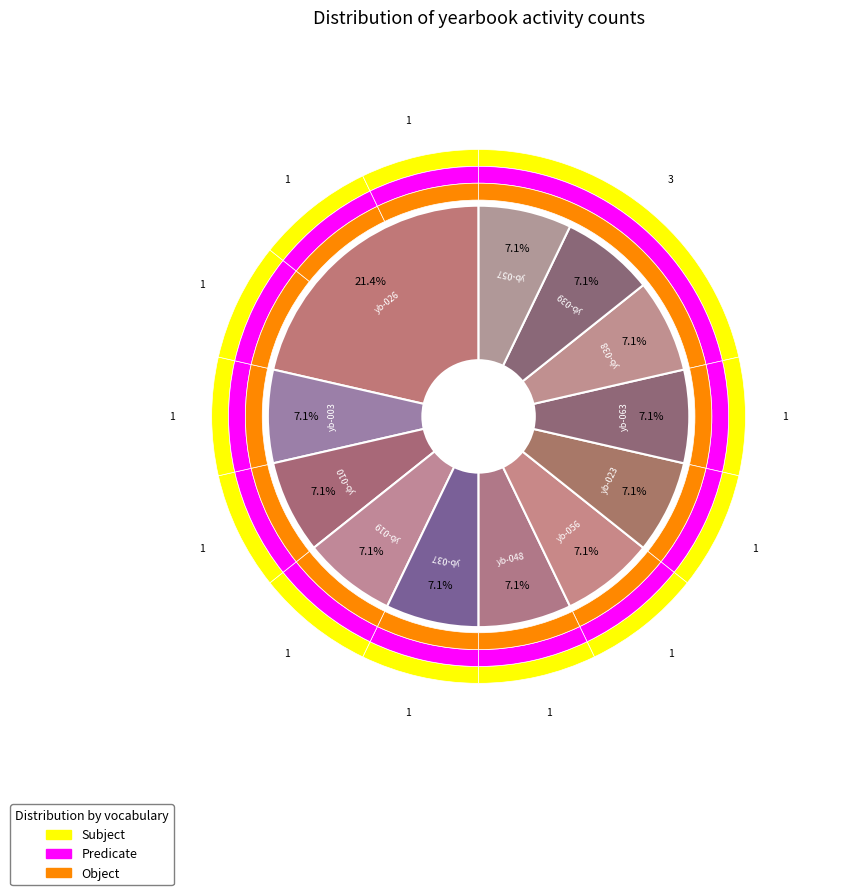

Is it true that yearbooks_006220-019 is 7% of the pie?

True